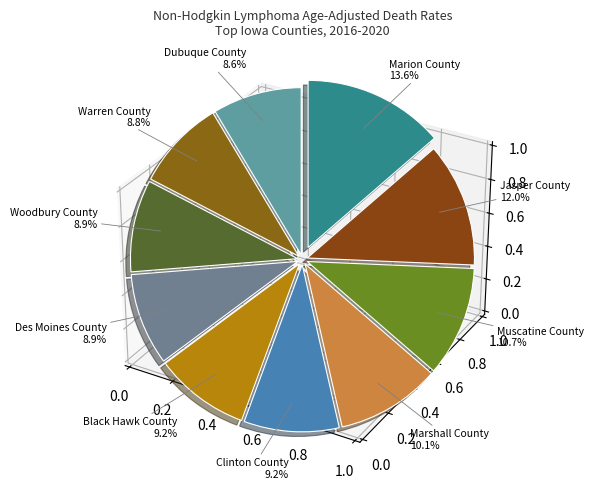

Does Des Moines County account for over 50% of the chart?

No